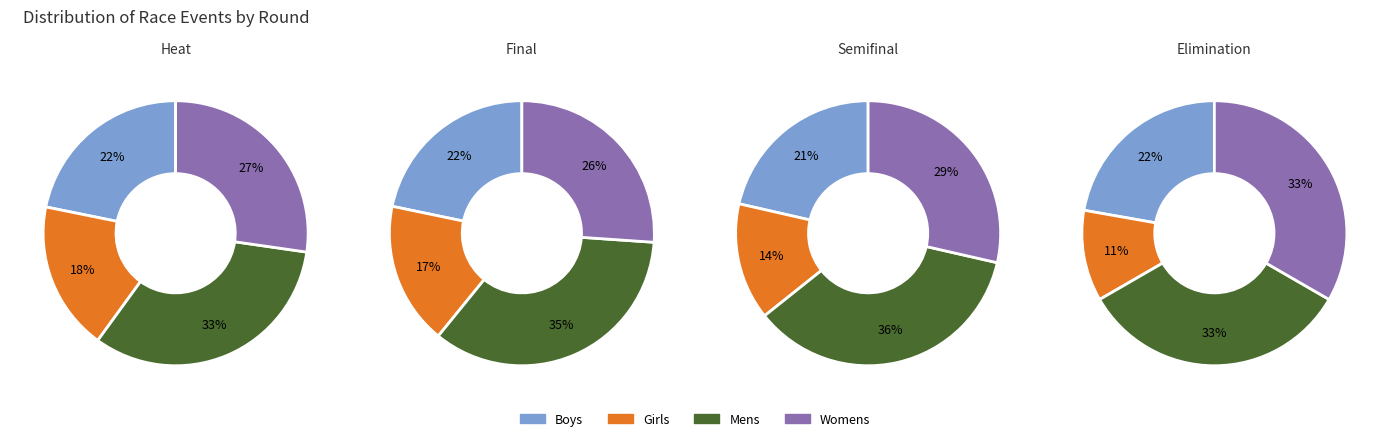

To the nearest percent, what percentage of the pie is Girls?

14%